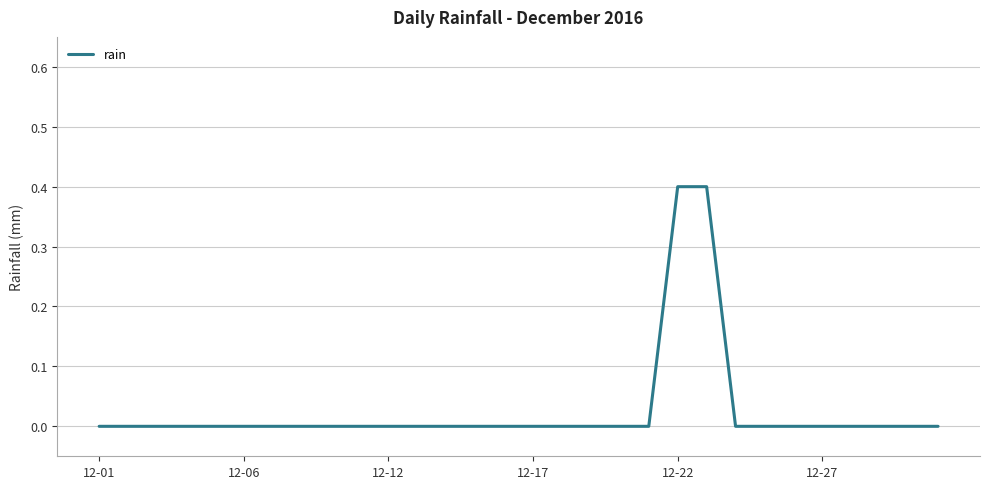

What is the maximum value shown in the chart?

0.4